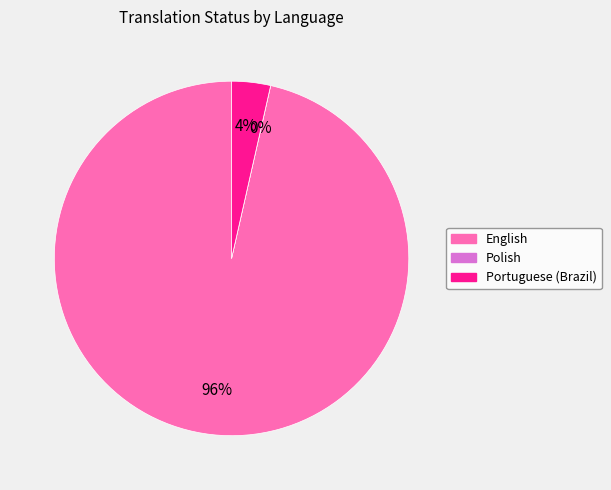

What is the smallest slice in the pie chart?

Polish